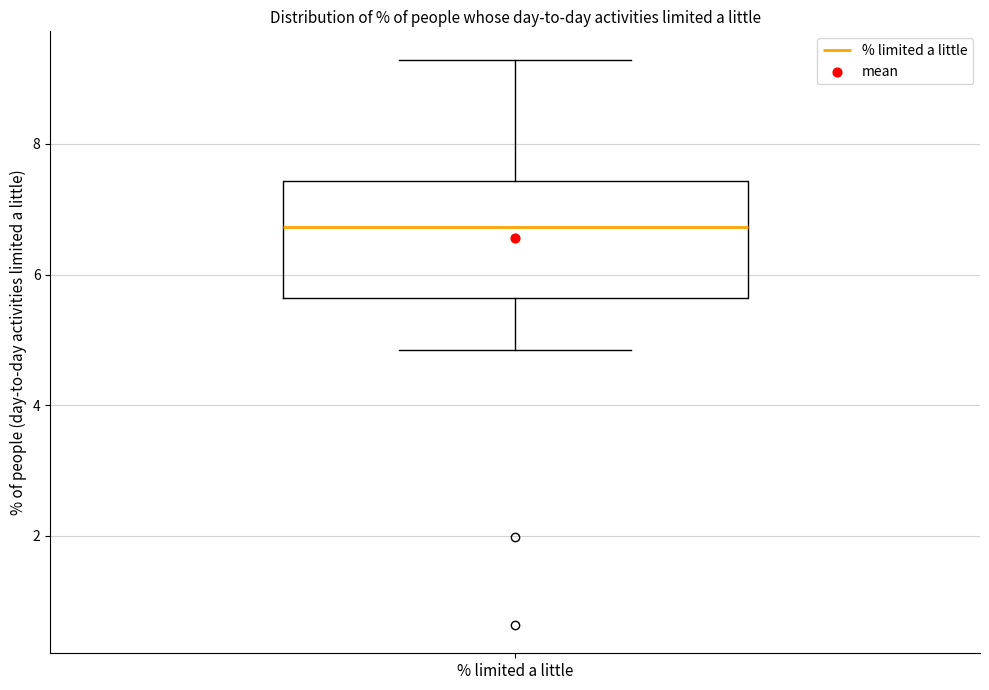

Read this box plot against the y-axis: the position of the median line, the range covered by the box, and the ends of both whiskers. The values are not printed on the chart, so give them approximately, as read against the axis.

median 6.8, box 5.6 to 7.4, whiskers 4.8 to 9.2